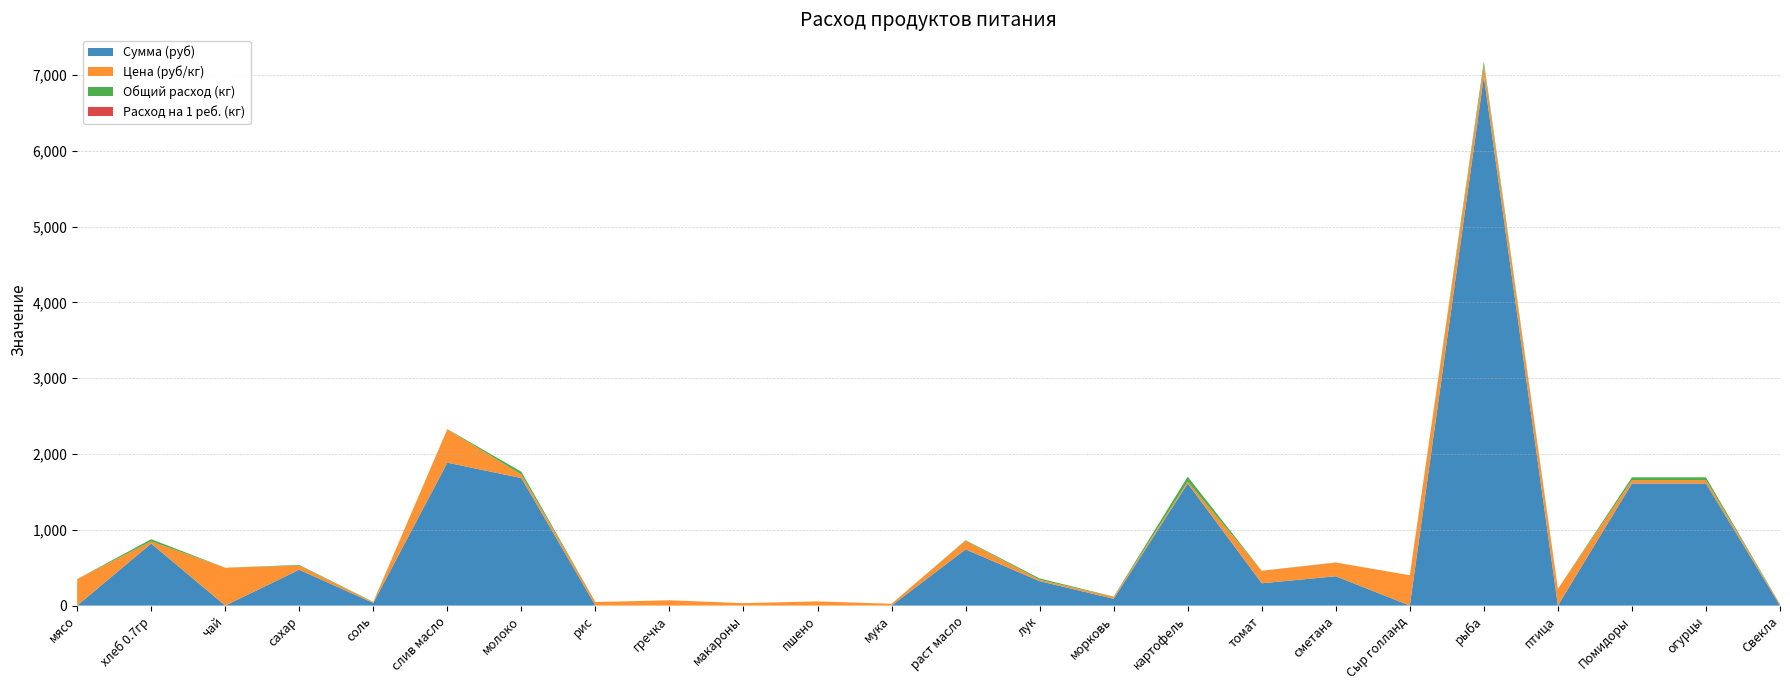

Reading left to right, transcribe all the data shown in this chart.

Сумма (руб): 0.0	818.2	0.0	472.6	34.4	1885.5	1682.6	0.0	0.0	0.0	0.0	0.0	741.1	322.2	89.5	1611.0	294.1	386.6	0.0	6981.0	0.0	1611.0	1611.0	0.0
Цена (руб/кг): 350.0	28.6	500.0	55.0	12.0	438.9	47.0	47.0	70.0	32.0	55.0	24.0	115.0	18.0	25.0	25.0	164.3	180.0	400.0	150.0	220.0	45.0	45.0	20.0
Общий расход (кг): 0.0	28.6	0.0	8.6	2.9	4.3	35.8	0.0	0.0	0.0	0.0	0.0	6.4	17.9	3.6	64.4	1.8	2.1	0.0	46.5	0.0	35.8	35.8	0.0
Расход на 1 реб. (кг): 0.0	0.1	0.0	0.0	0.0	0.0	0.1	0.0	0.0	0.0	0.0	0.0	0.0	0.1	0.0	0.2	0.0	0.0	0.0	0.1	0.0	0.1	0.1	0.0